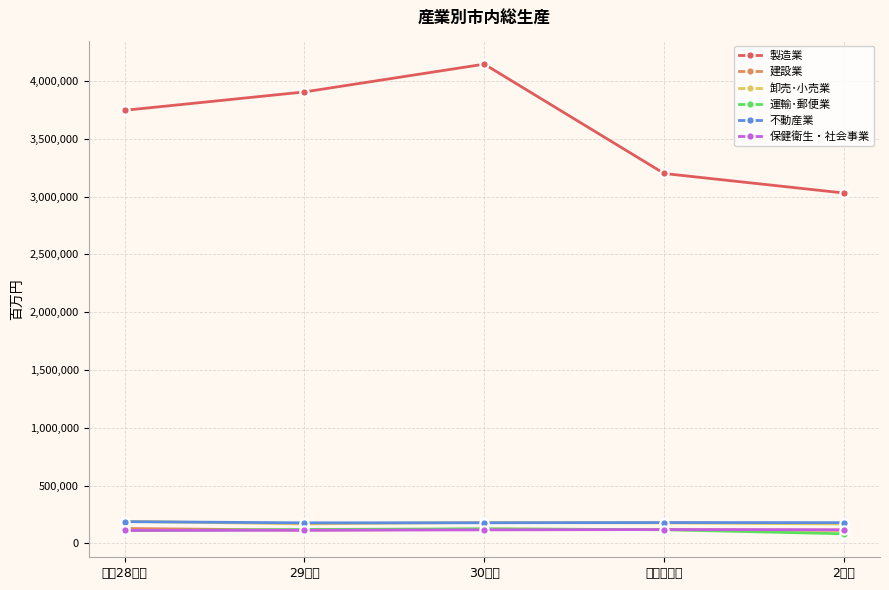

Which series has the largest total across all categories?

製造業